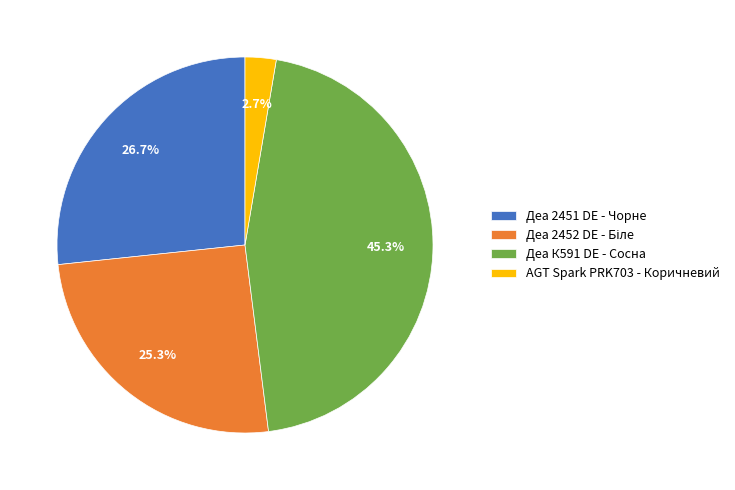

How much of the chart is everything except AGT Spark PRK703 - Коричневий?

97.3%